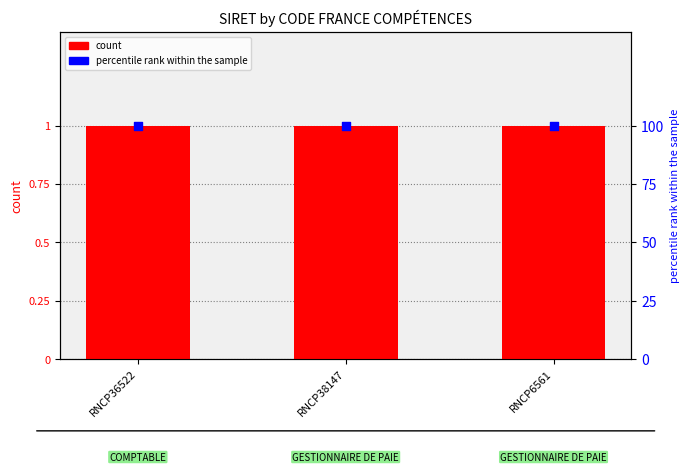

What are all the series names shown in the legend?

count, percentile rank within the sample